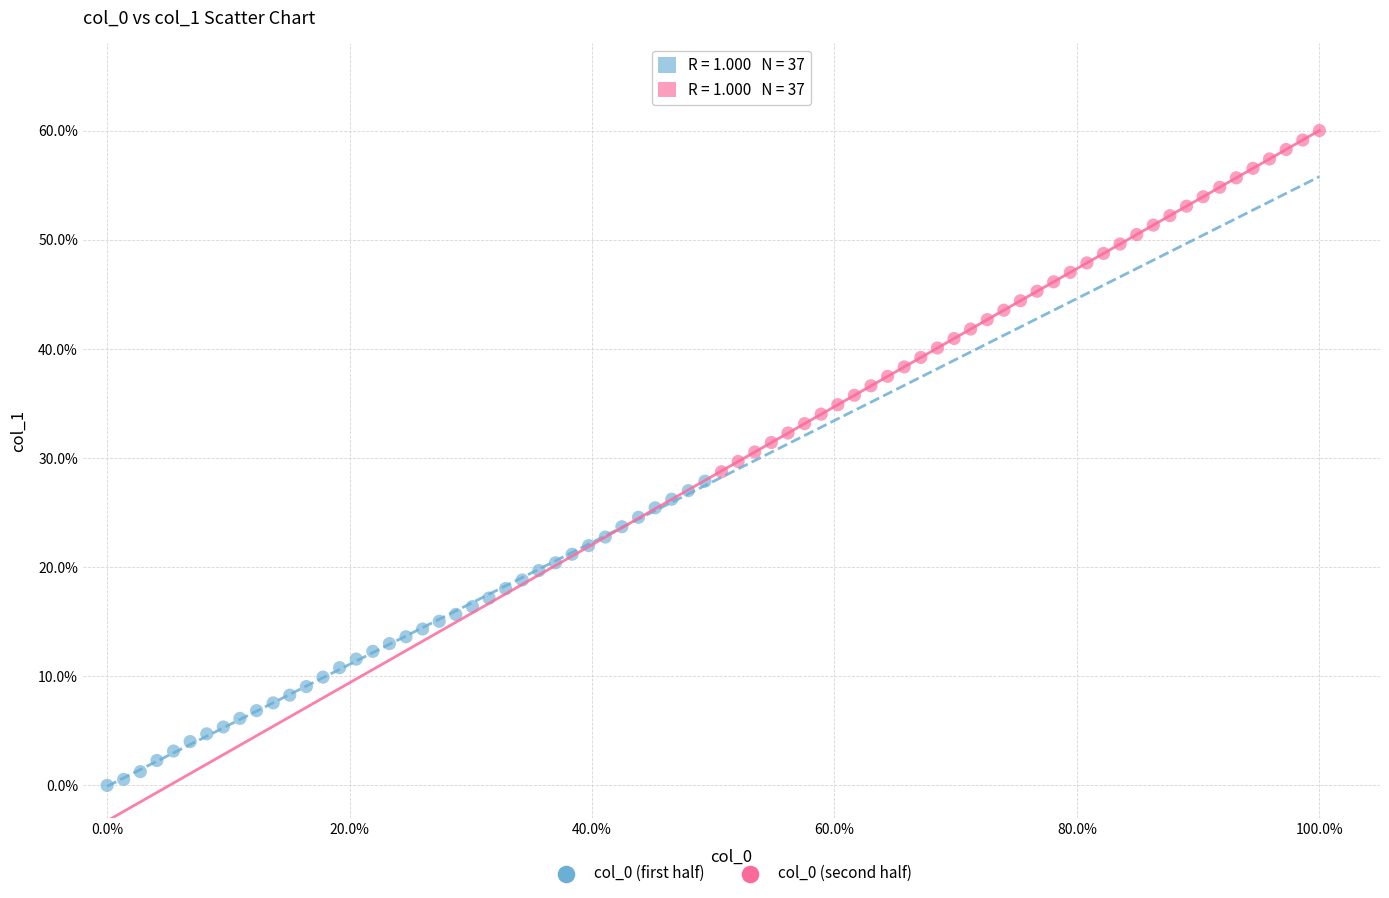

Which series contains the highest Y value?

col_0 (second half)